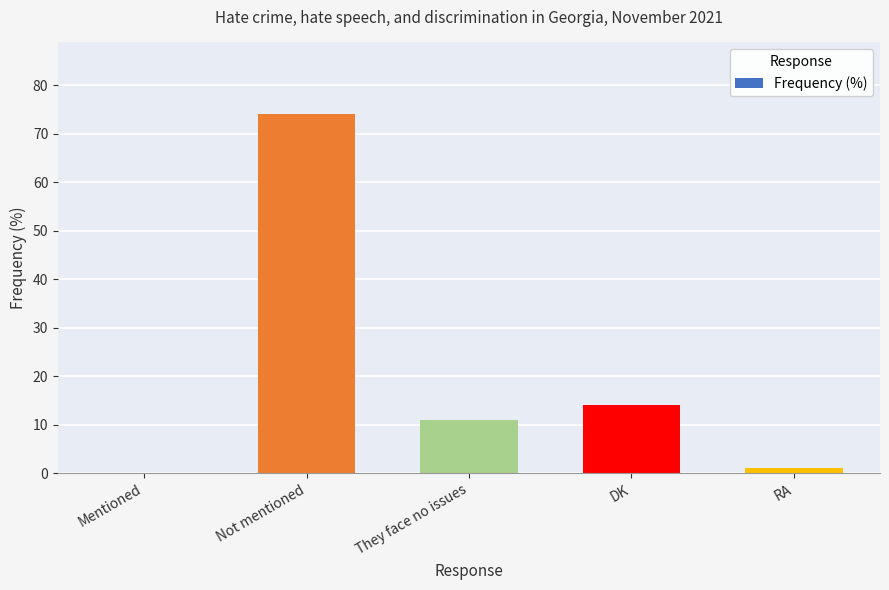

At which label is the value closest to 37?

DK